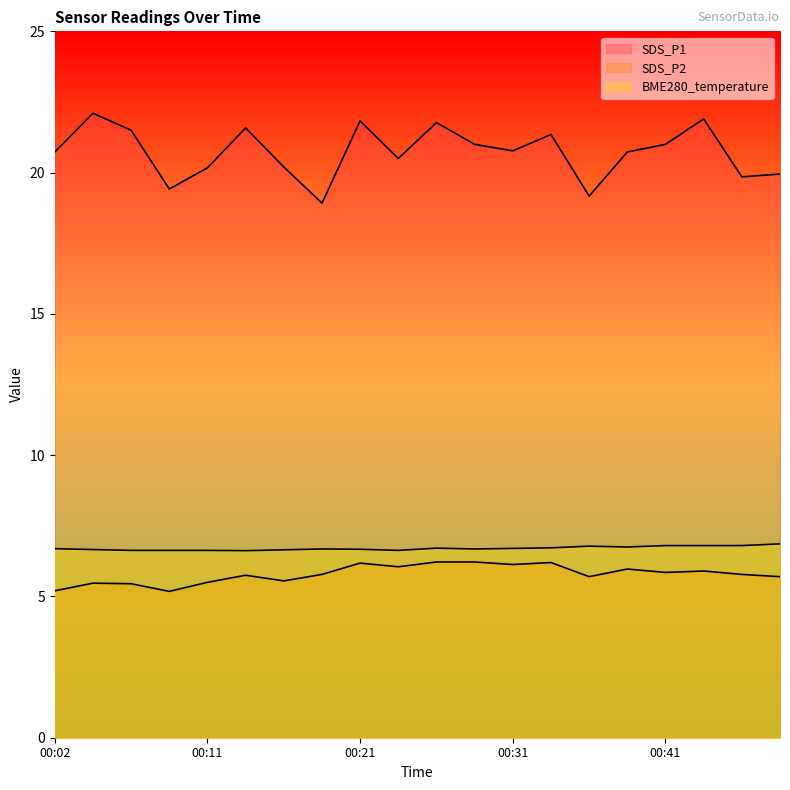

Where is SDS_P2 nearest to the value 5?

00:09